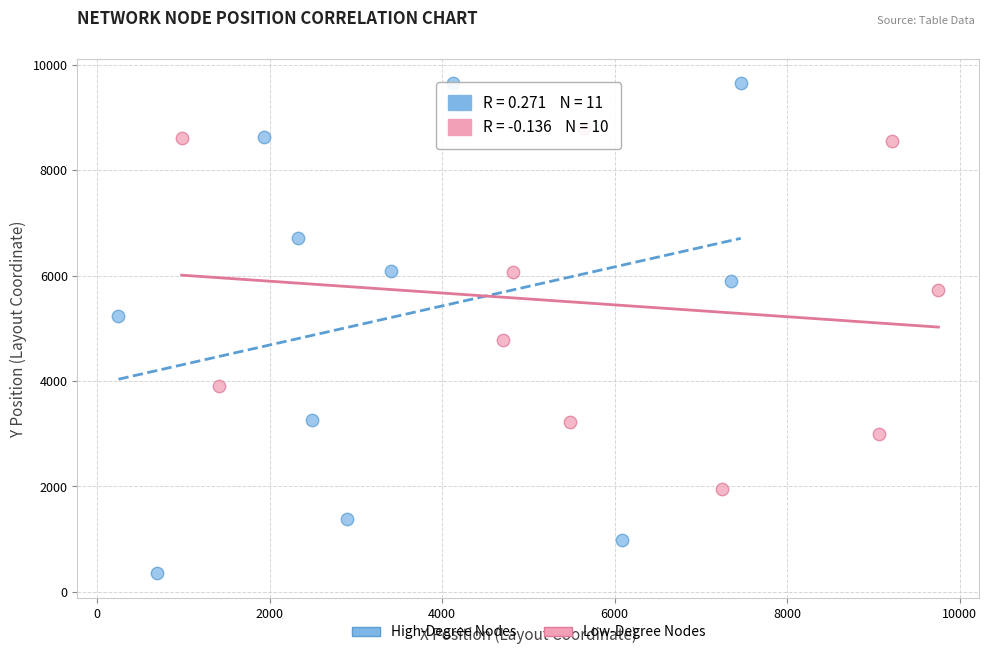

Which series reaches the minimum Y coordinate?

High-Degree Nodes